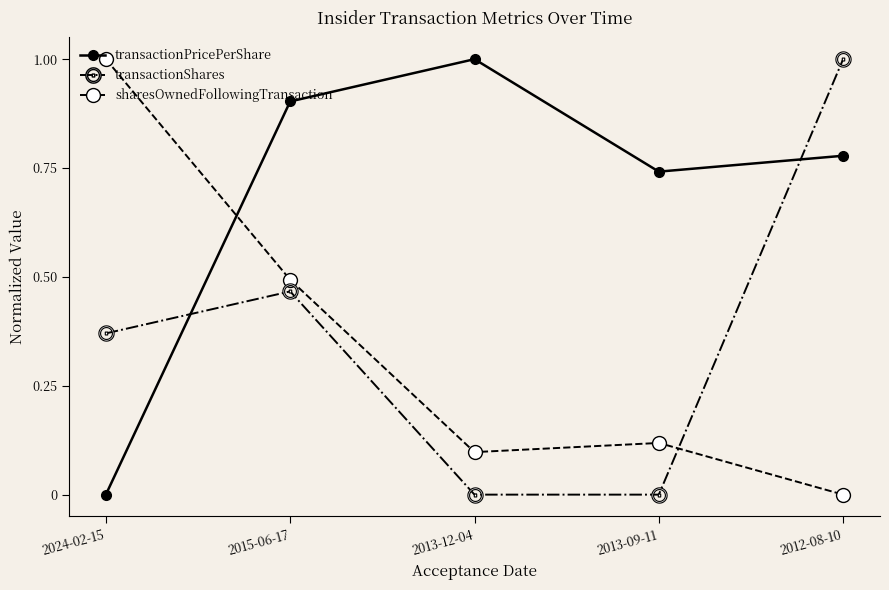

Between 2013-12-04 and 2013-09-11, which series saw the biggest shift?

transactionPricePerShare